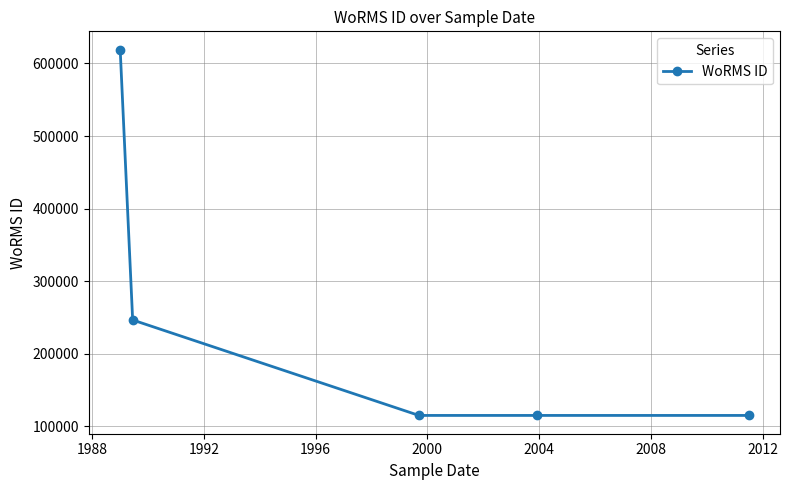

What is the value of the 2nd point from the left?

246591